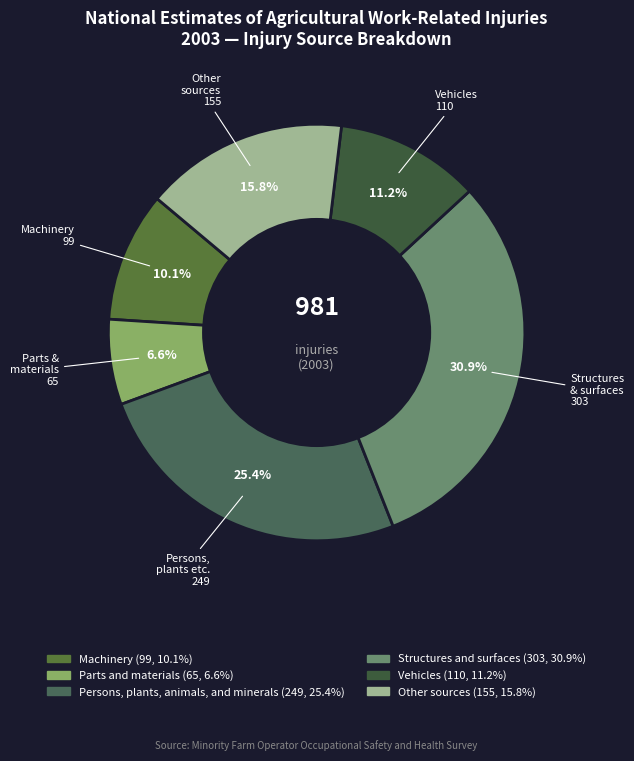

Does Persons, plants, animals, and minerals account for over 50% of the chart?

No